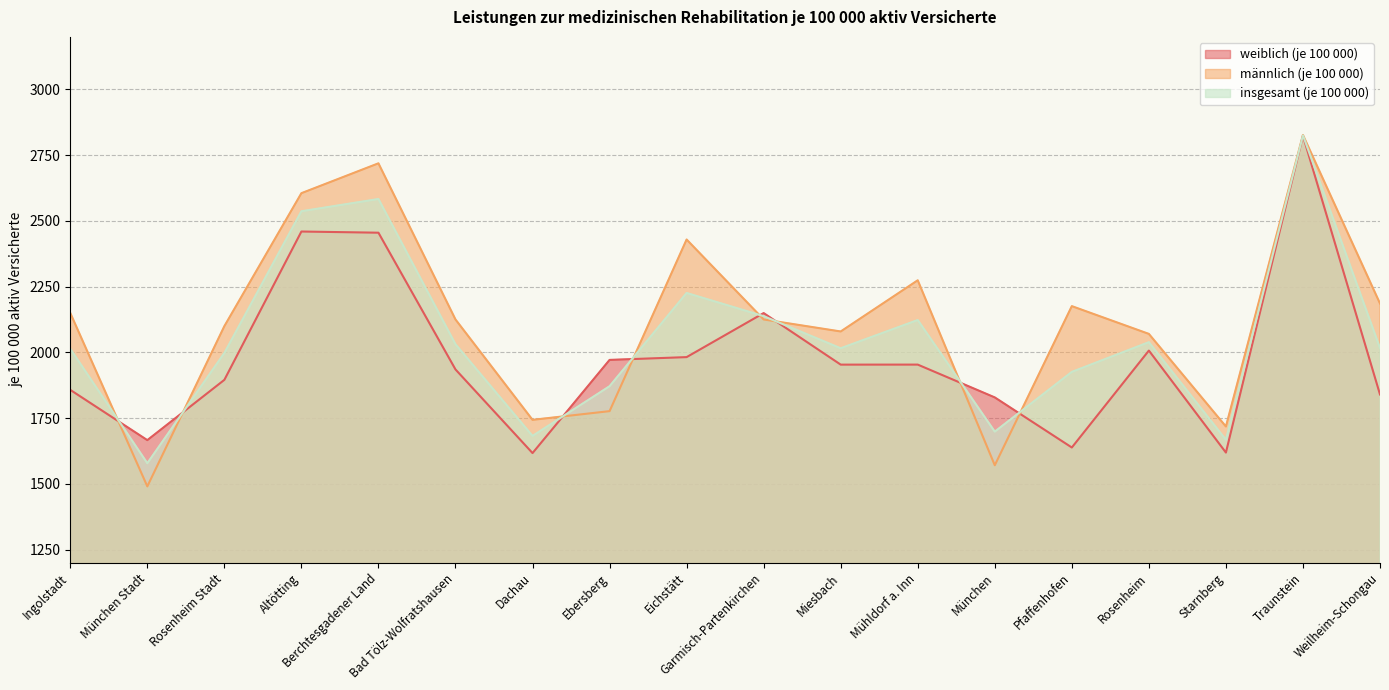

What is the sum of the insgesamt (je 100 000) values at Ebersberg and Garmisch-Partenkirchen?

4009.1